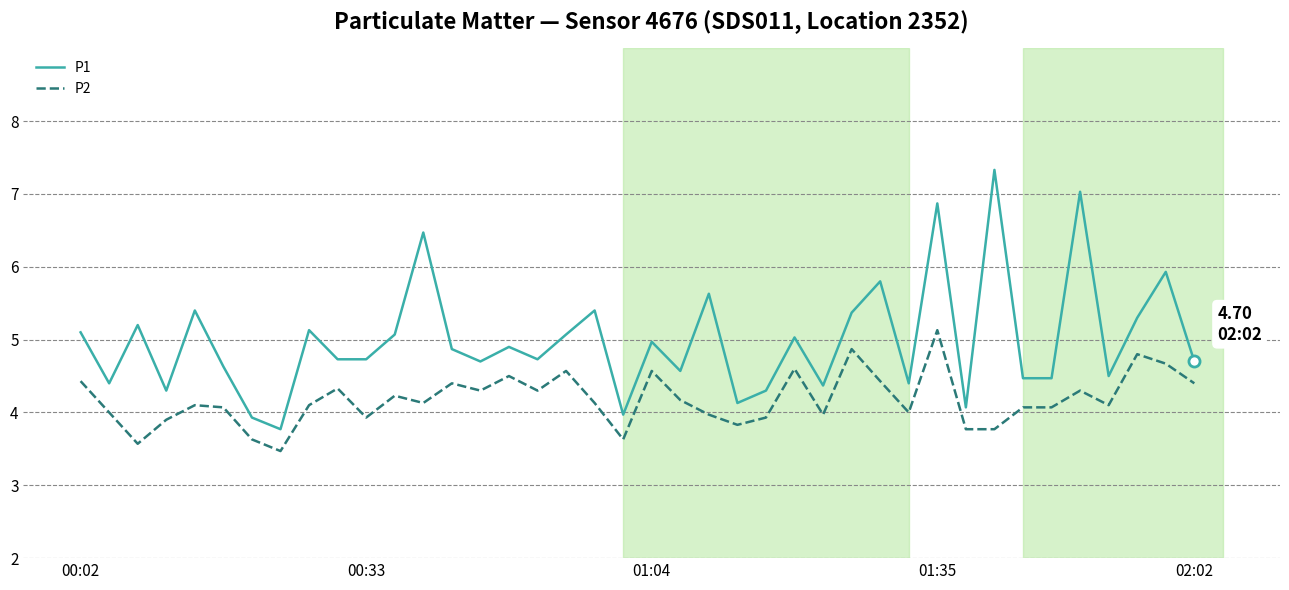

Which series has the widest spread of values?

P1